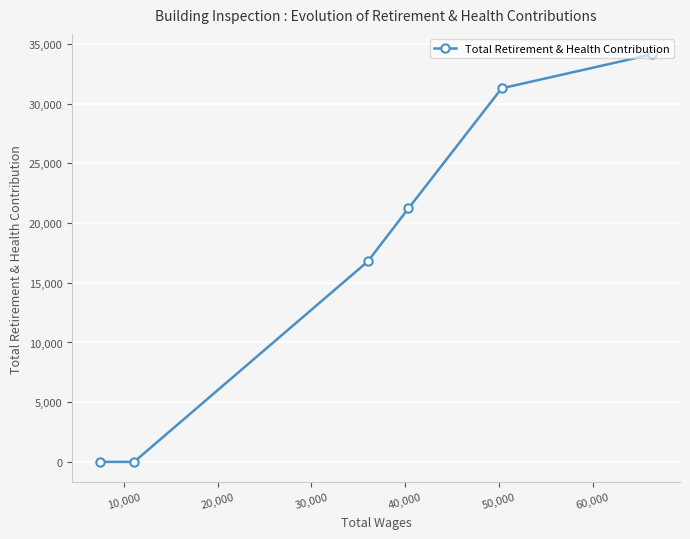

What is the sum of all values?

103434